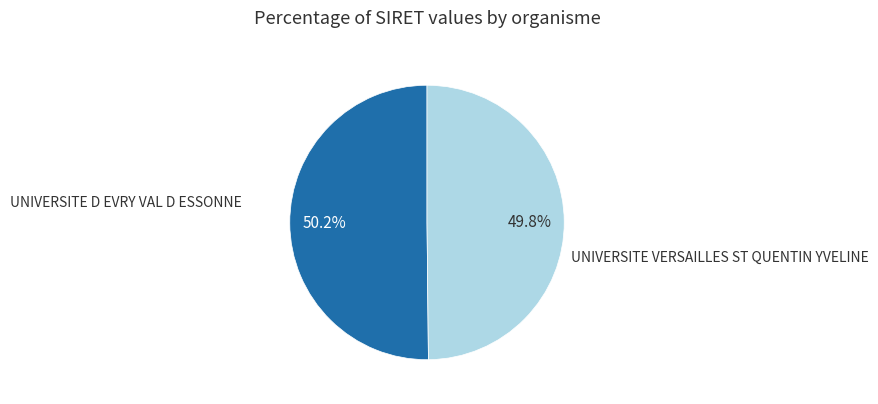

How many segments does this pie chart have?

2